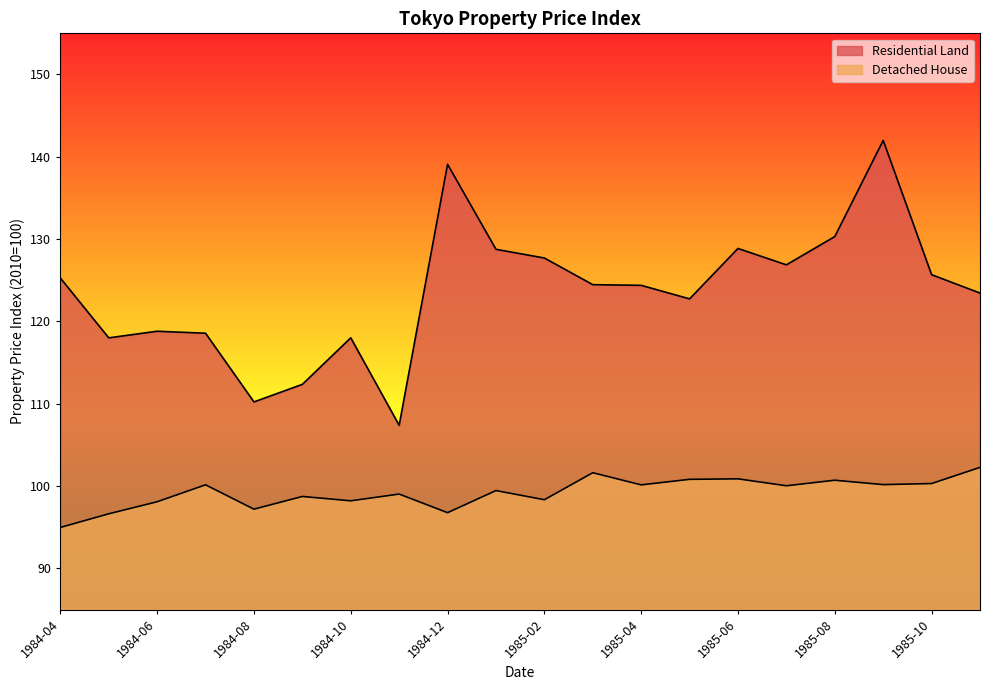

What is the lowest value of the Residential Land series?

107.4